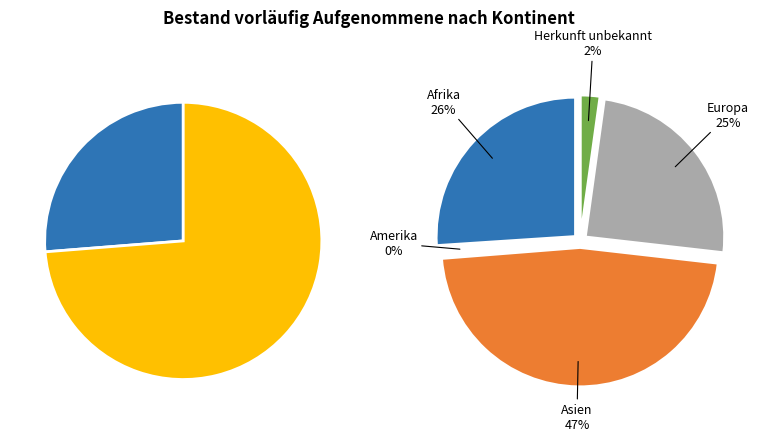

What percentage do Europa and Afrika together represent?

50.7%